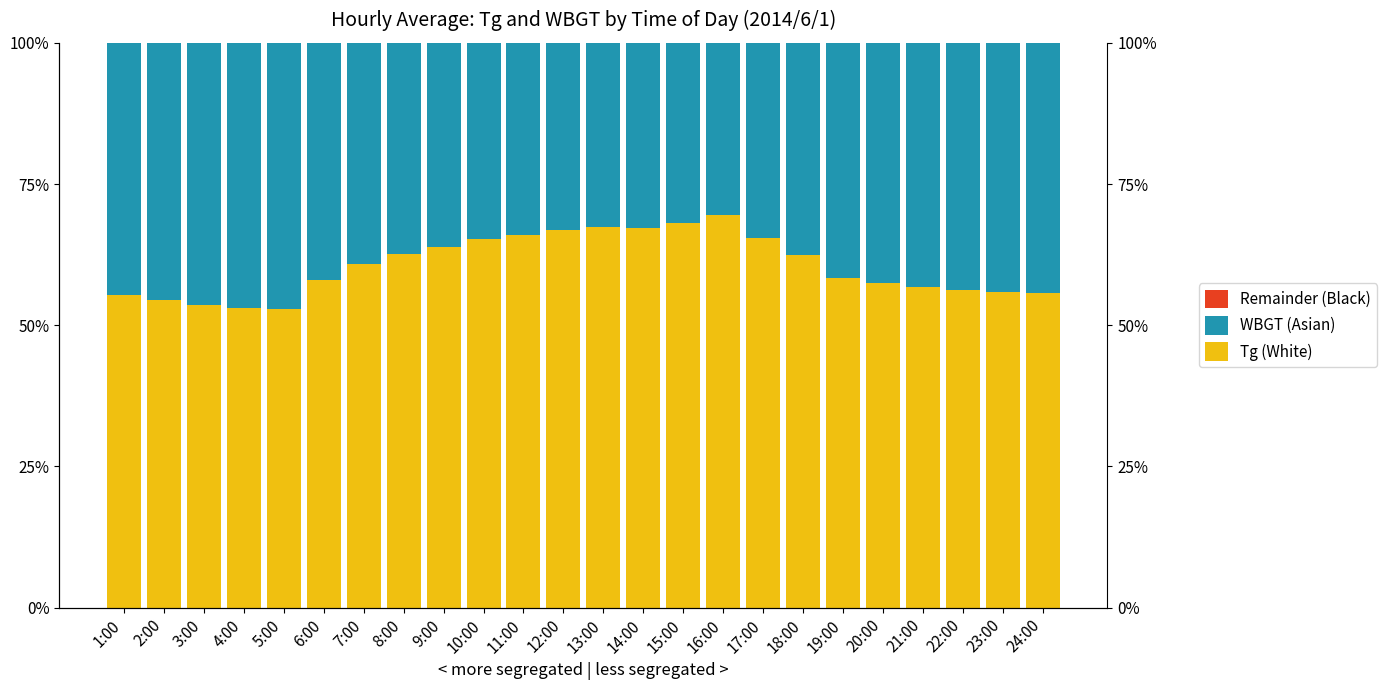

Between 1:00 and 14:00, which is larger?

14:00